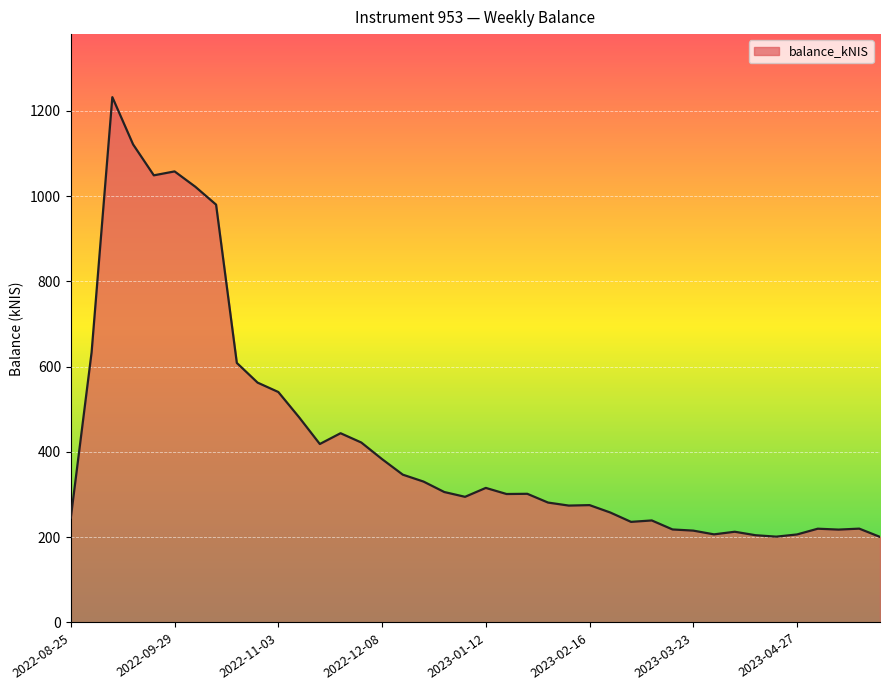

How many lines are shown in the chart?

1